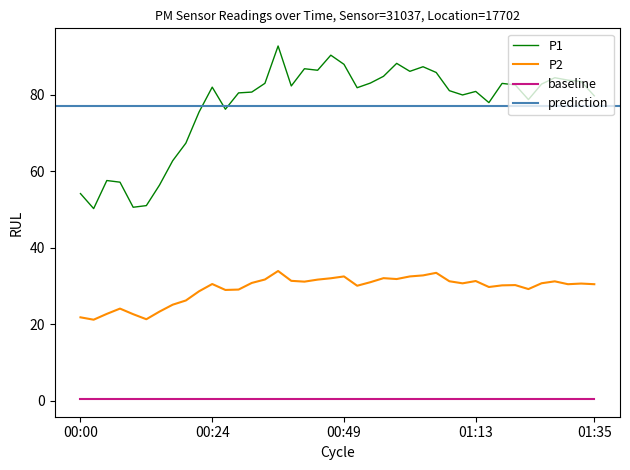

Between 00:20 and 00:22, which is larger?

00:22